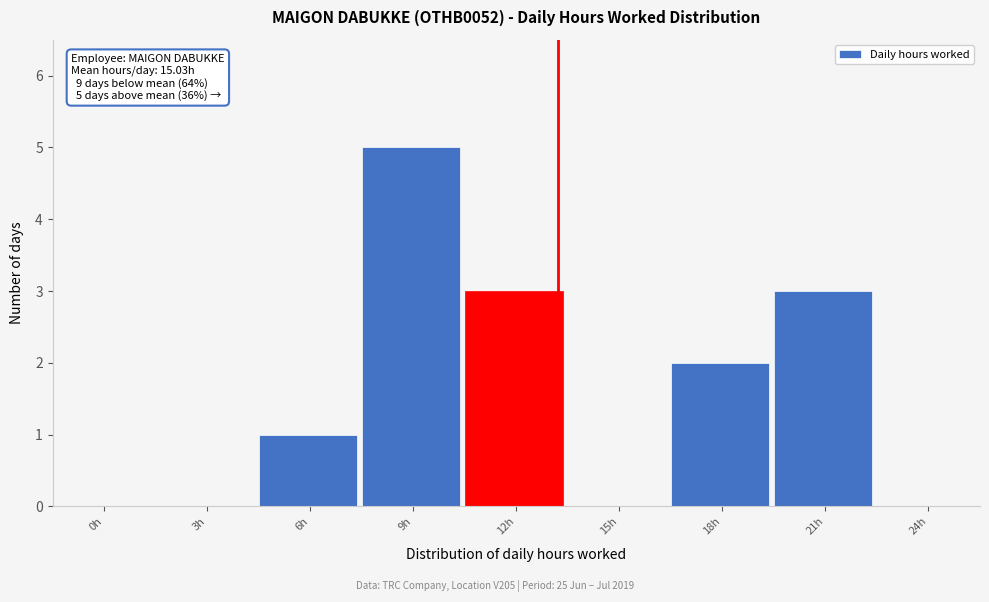

Reading right to left, extract all data points from this chart.

24h=0	21h=3	18h=2	15h=0	12h=3	9h=5	6h=1	3h=0	0h=0